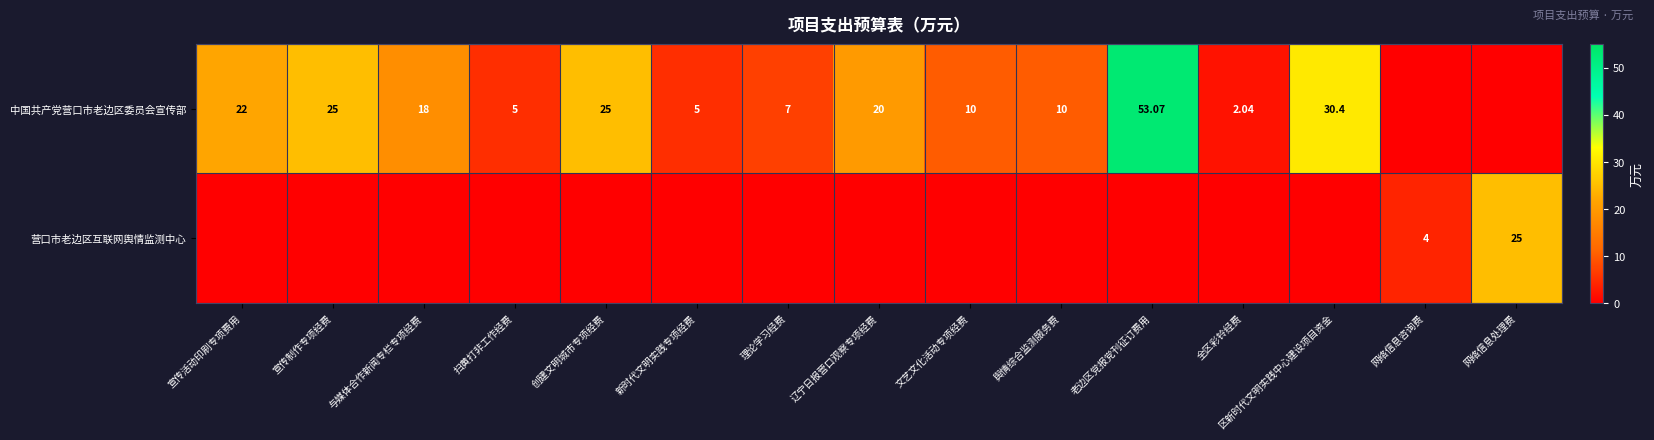

At how many categories does at least one series exceed 11?

8